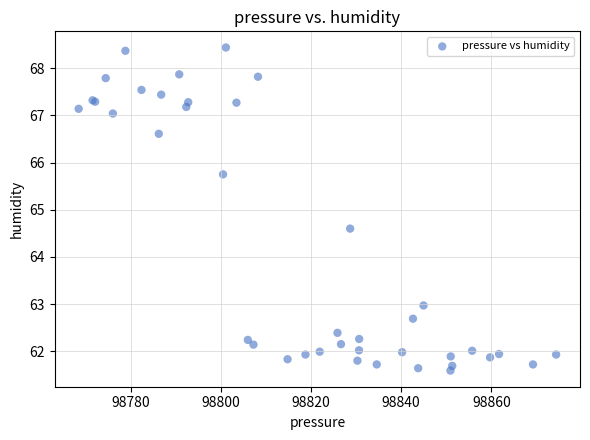

What Y value in the scatter plot is closest to 65?

64.6